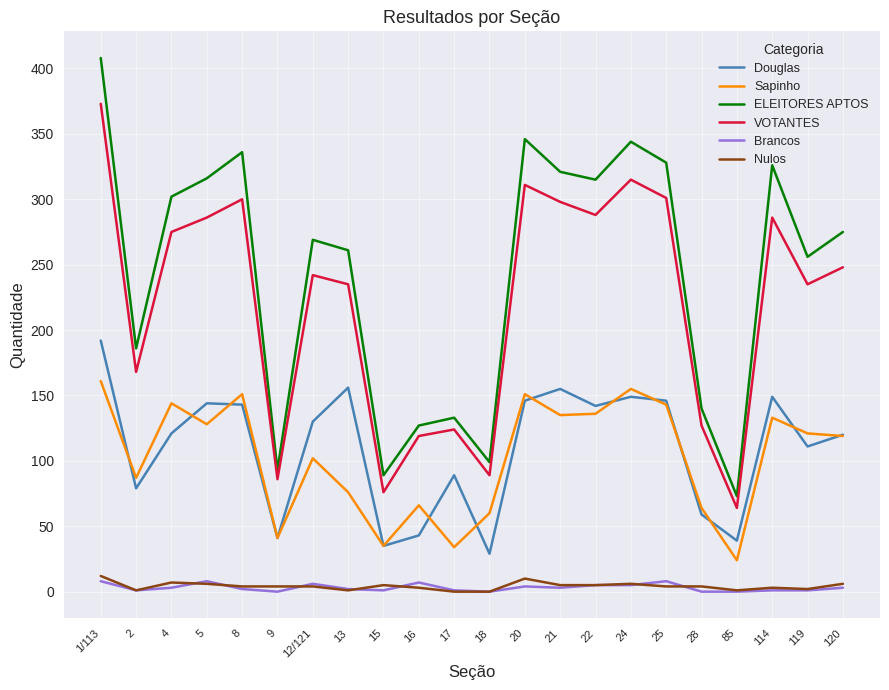

Which series has the largest range (max minus min)?

ELEITORES APTOS